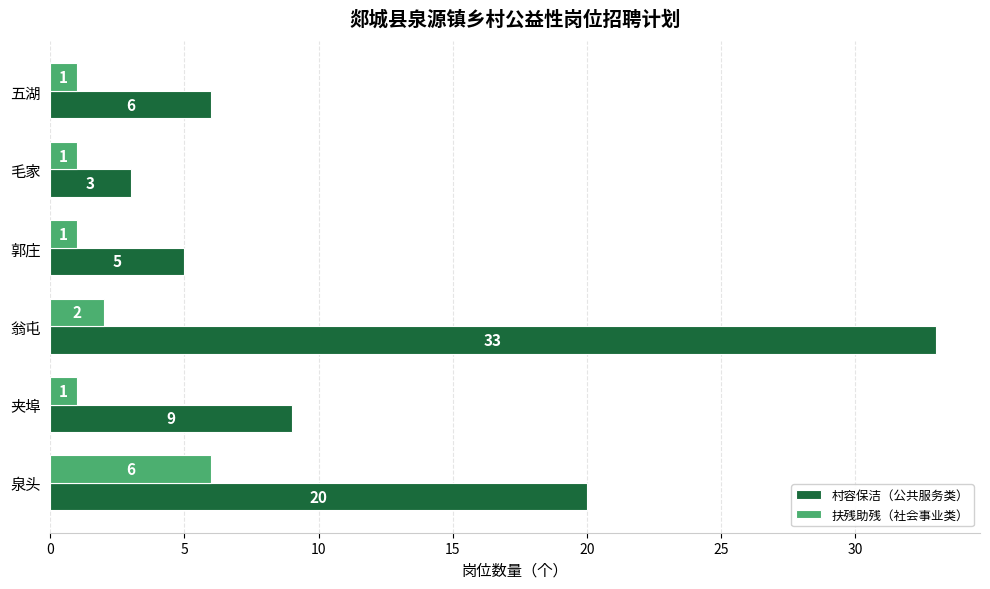

How many categories are shown in the chart?

6